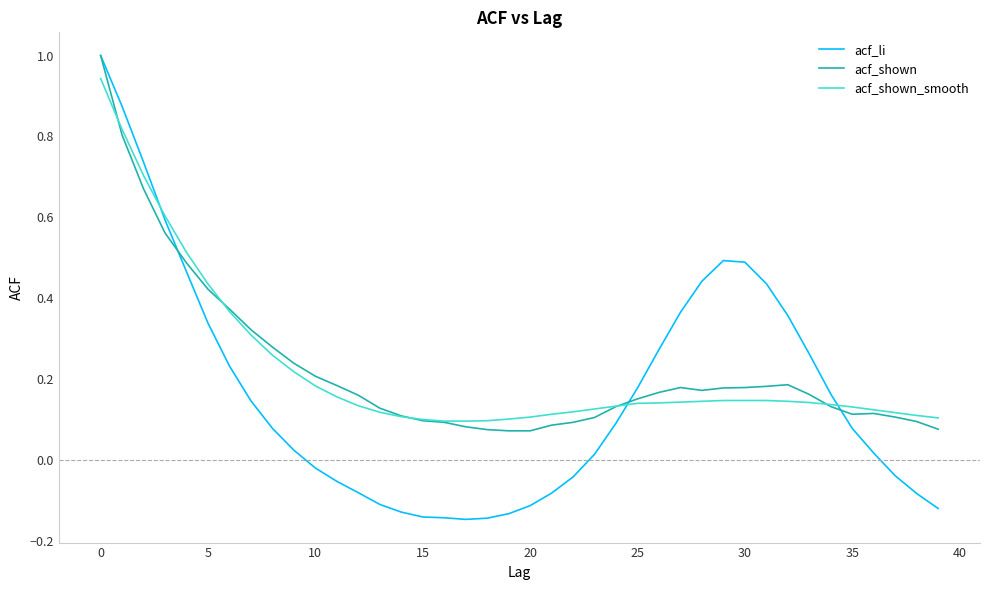

True or false: acf_shown_smooth and acf_li cross at least once.

True